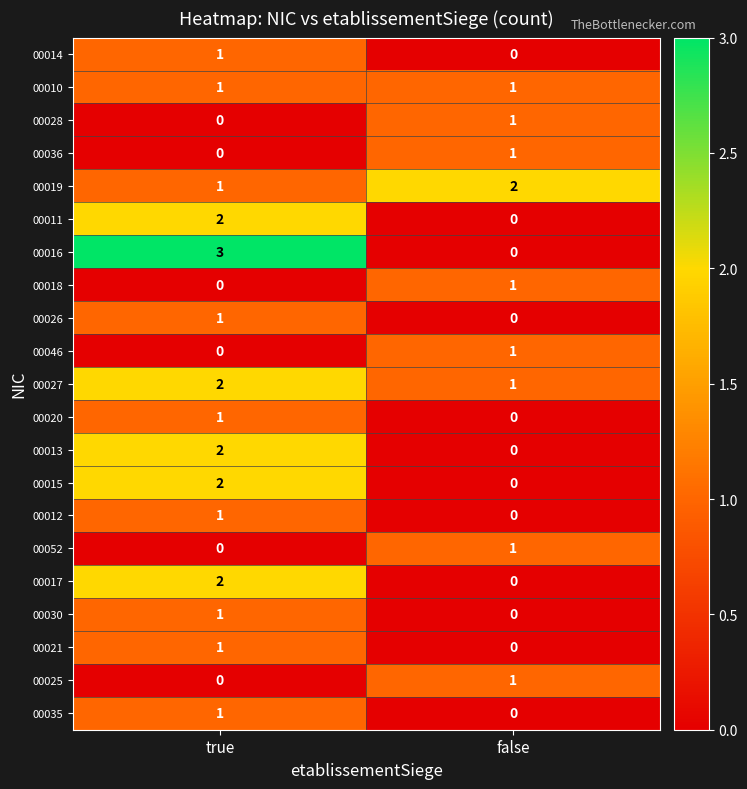

What is the sum of the 00027 values at false and true?

3